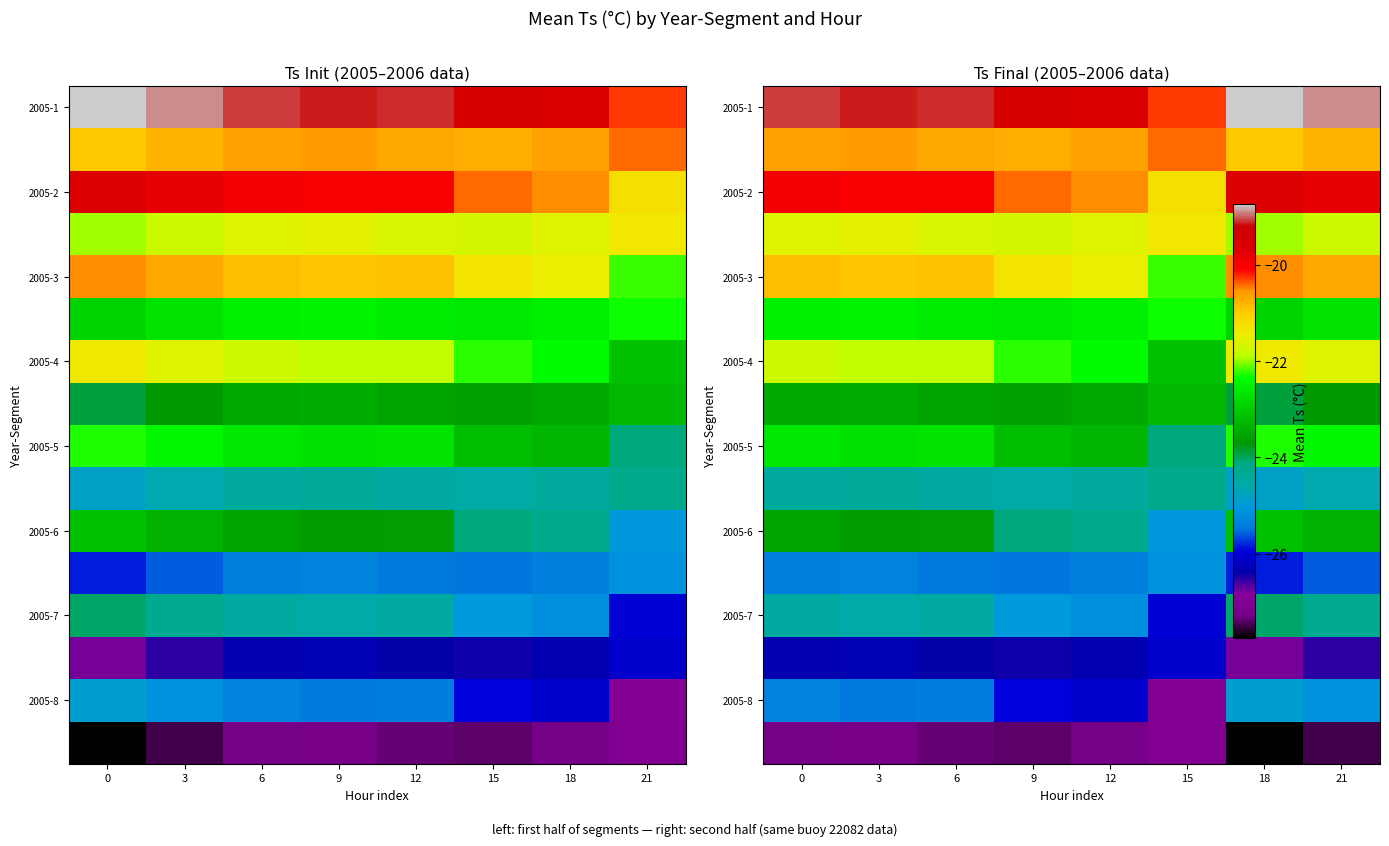

Which category has the lowest value across all series?

18